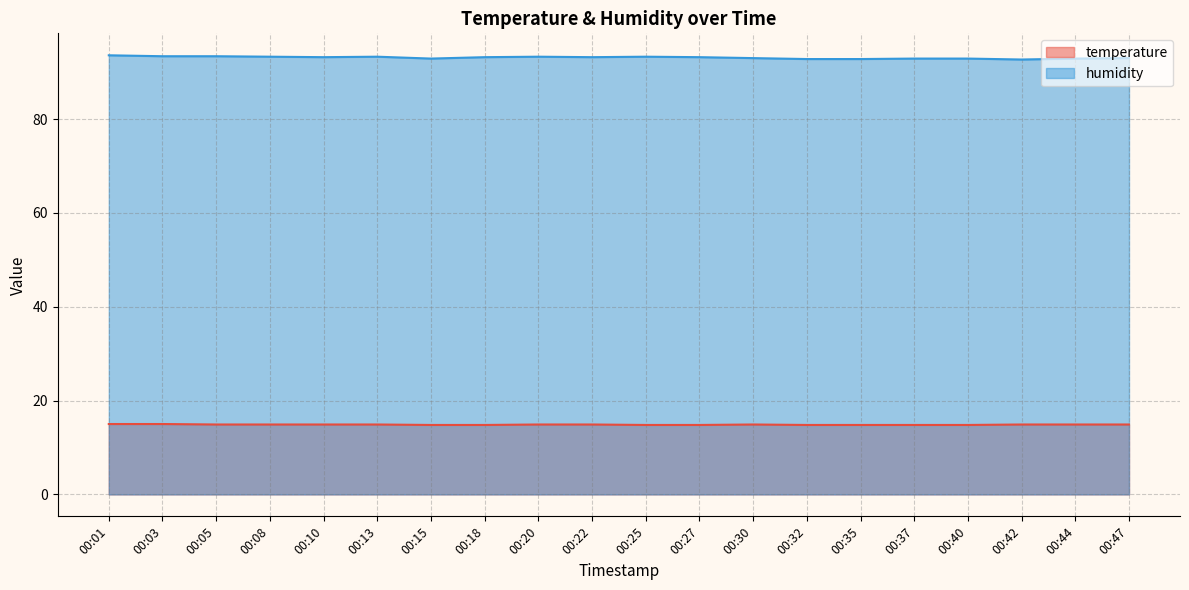

How many categories are shown in the chart?

20